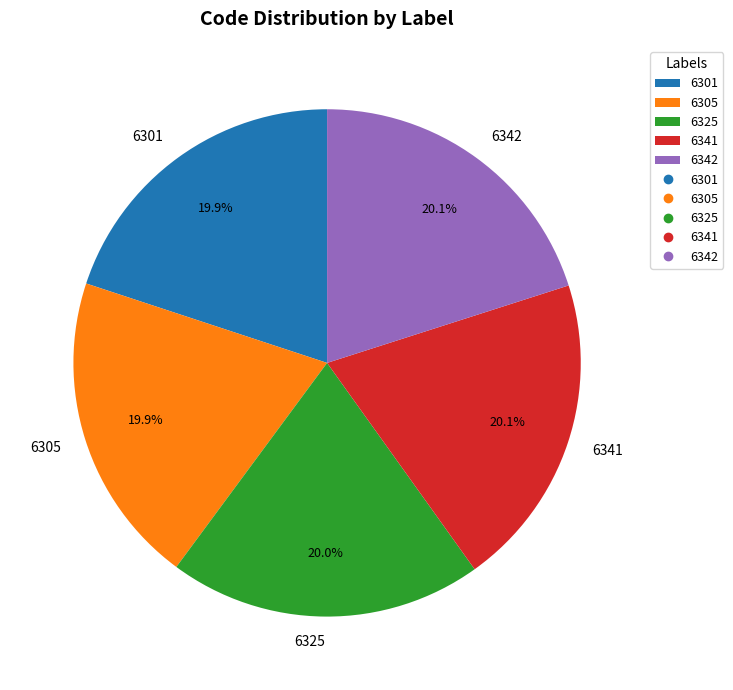

Does any single category account for the majority?

No